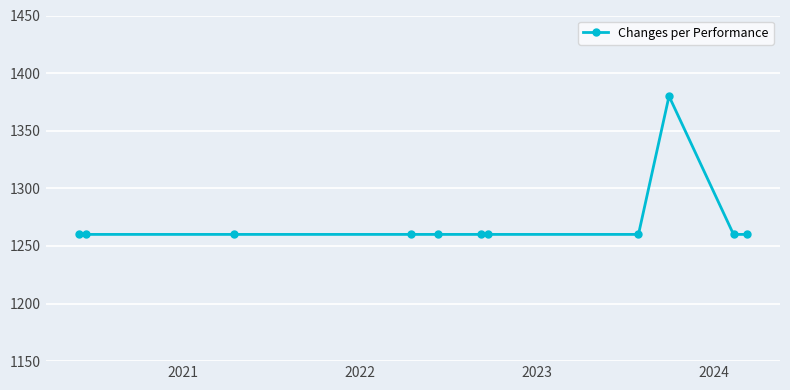

What is the smallest value displayed?

1260